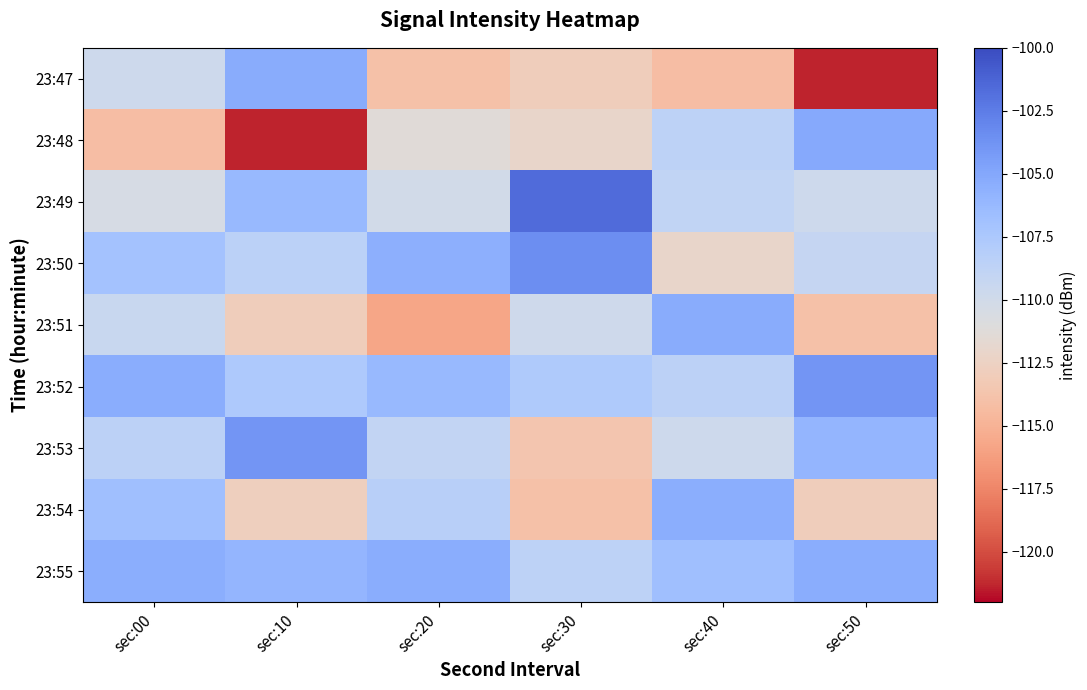

Which series has the largest total across all categories?

23:55